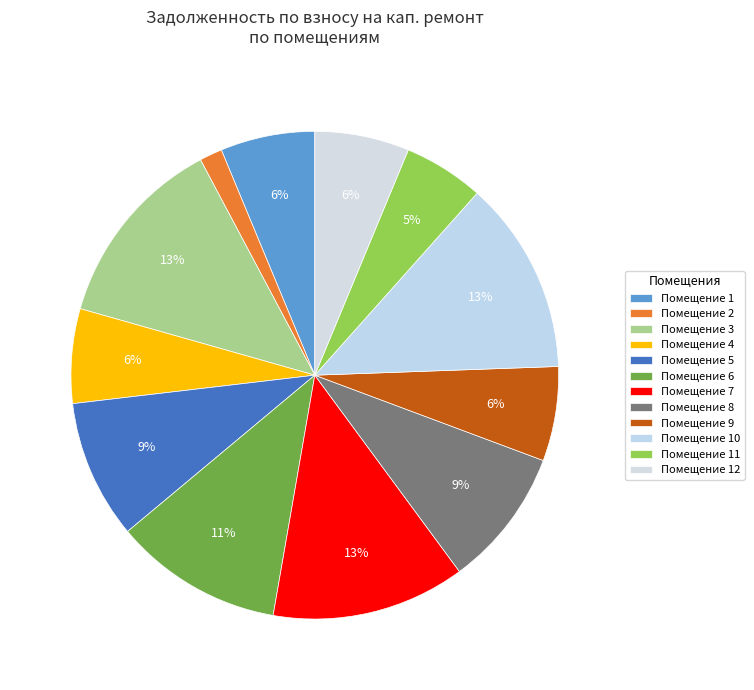

To the nearest percent, what is the average slice percentage?

8%